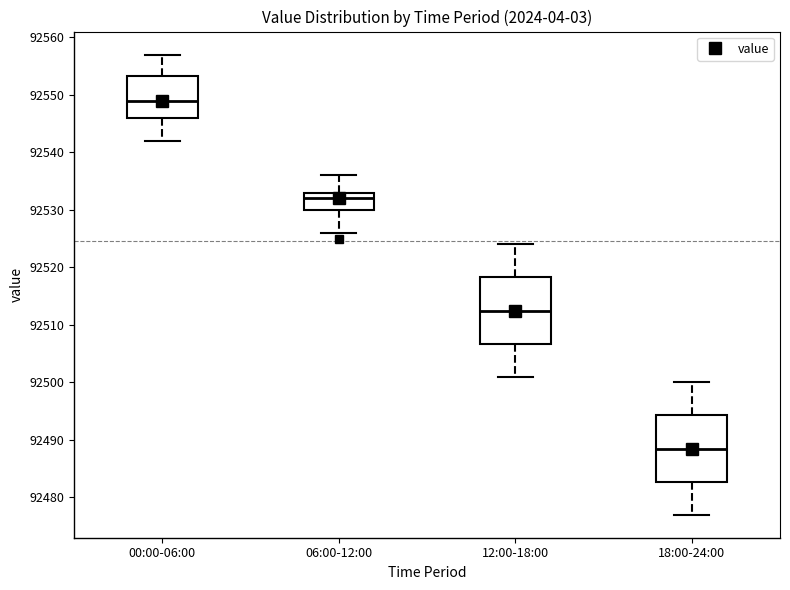

Where does the upper whisker of the box for 06:00-12:00 end on the y-axis? The values are not printed on the chart, so give them approximately, as read against the axis.

92536